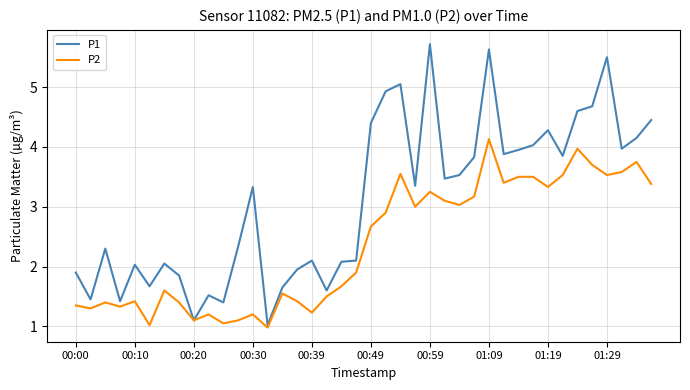

Which series has the widest spread of values?

P1